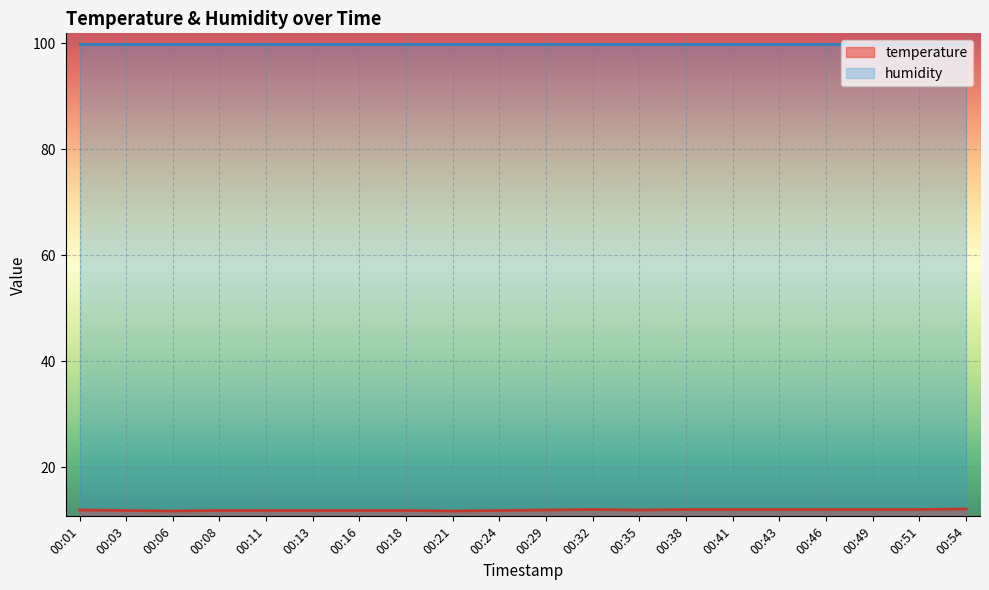

At which category does the chart reach its minimum across all series?

00:06